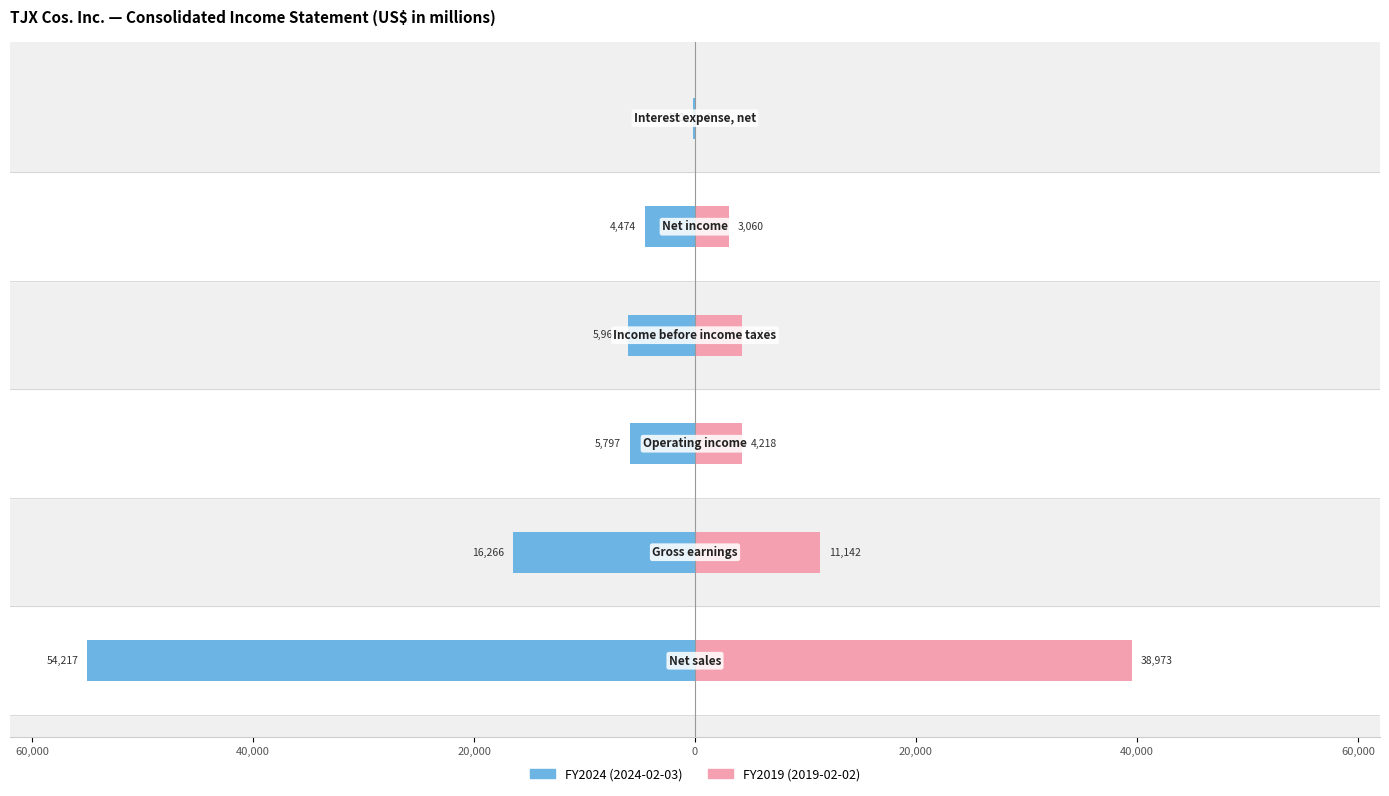

Which series has the widest spread of values?

FY2024 (2024-02-03)